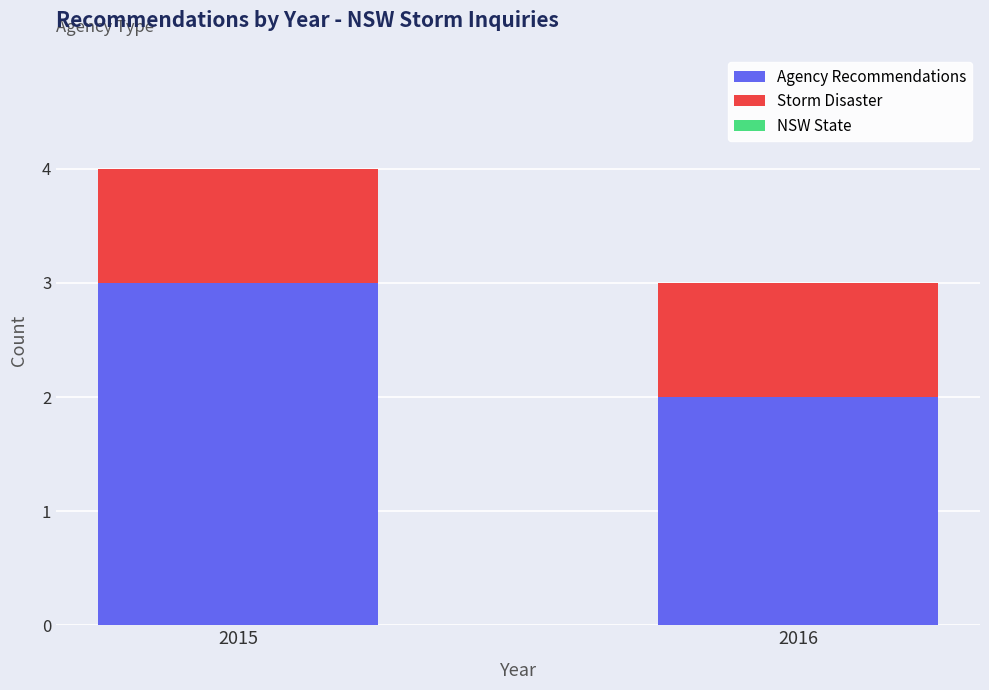

Reading left to right, what are the values for Agency Recommendations?

3	2